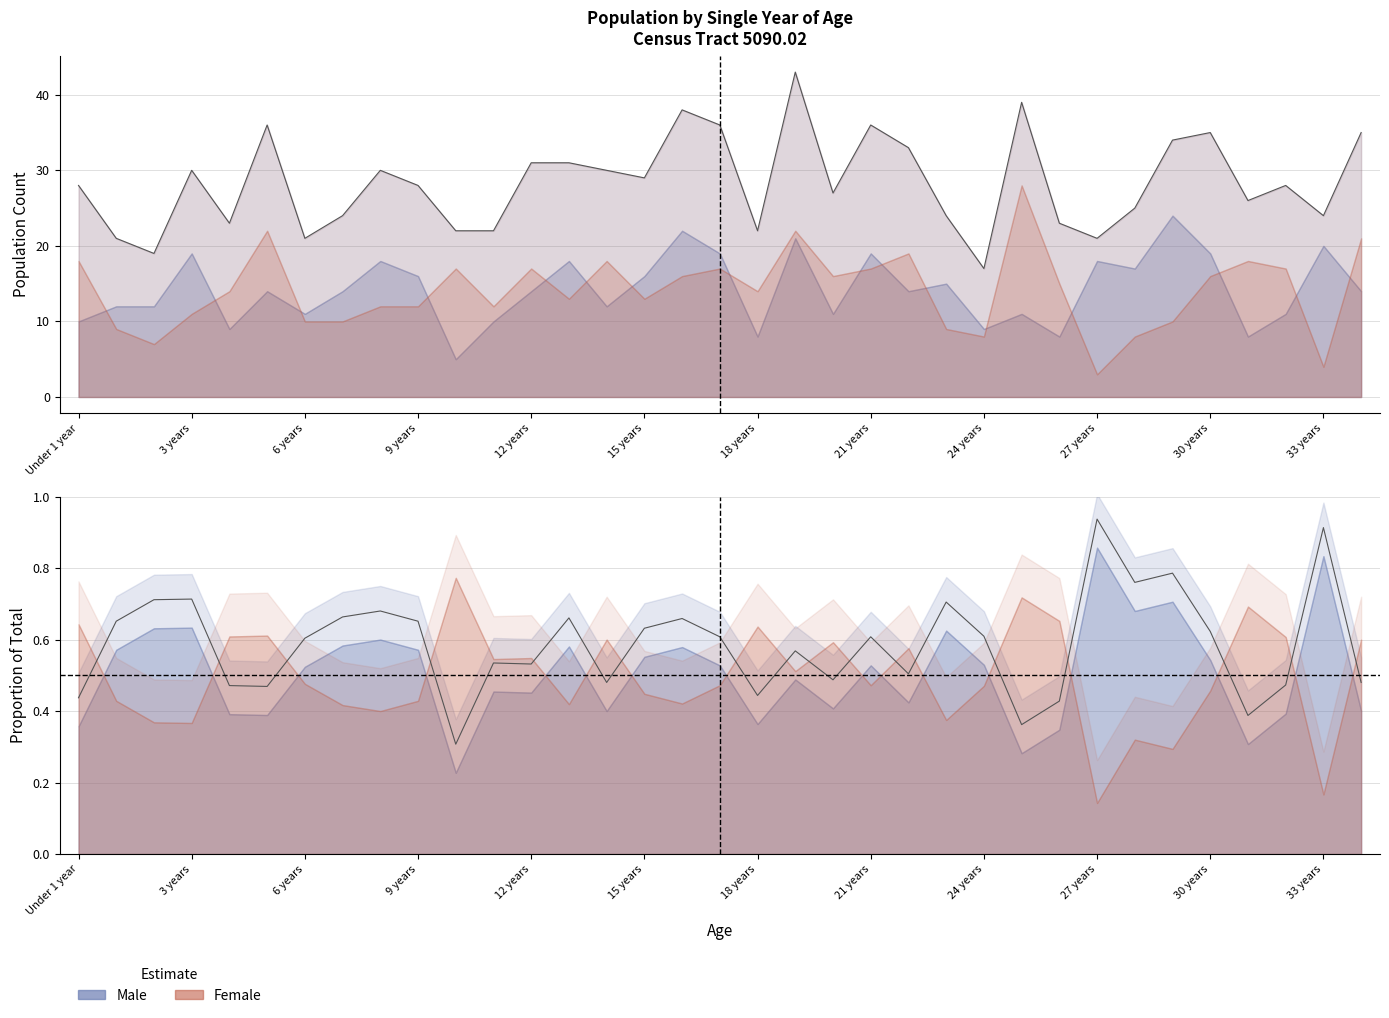

What is the difference between the maximum and minimum values in the Male series?

19